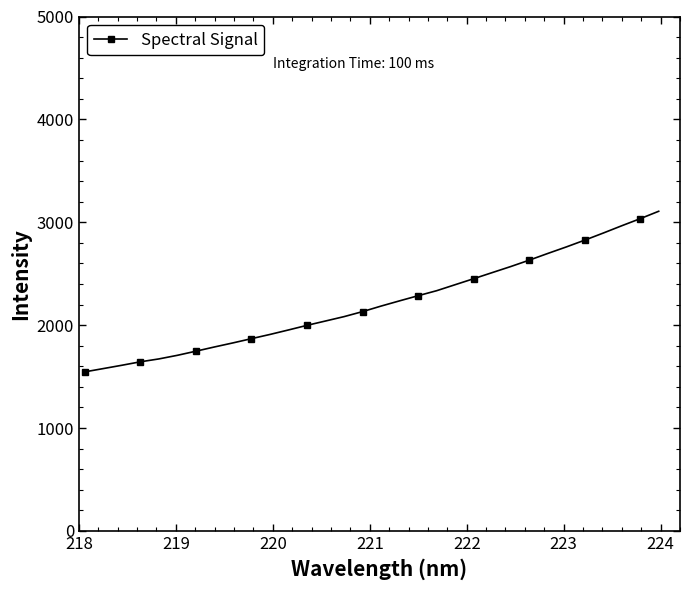

What is the minimum value shown in the chart?

1546.0